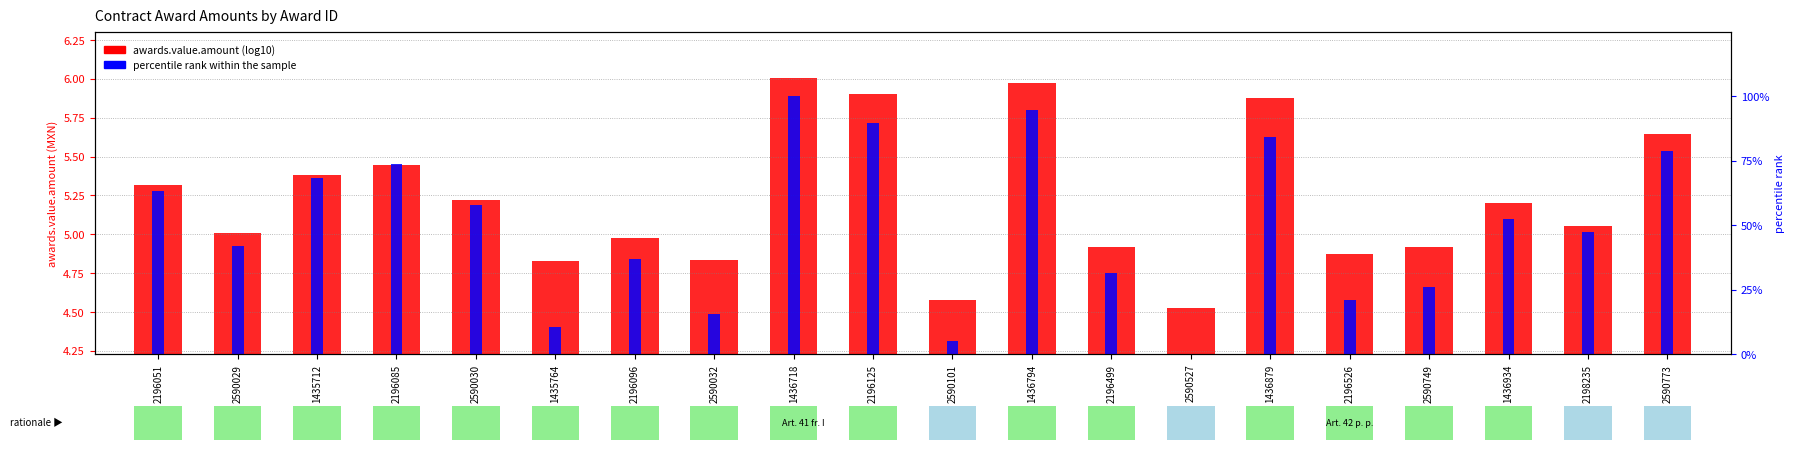

What is the approximate value of awards.value.amount (log10) at 1435712?

5.4